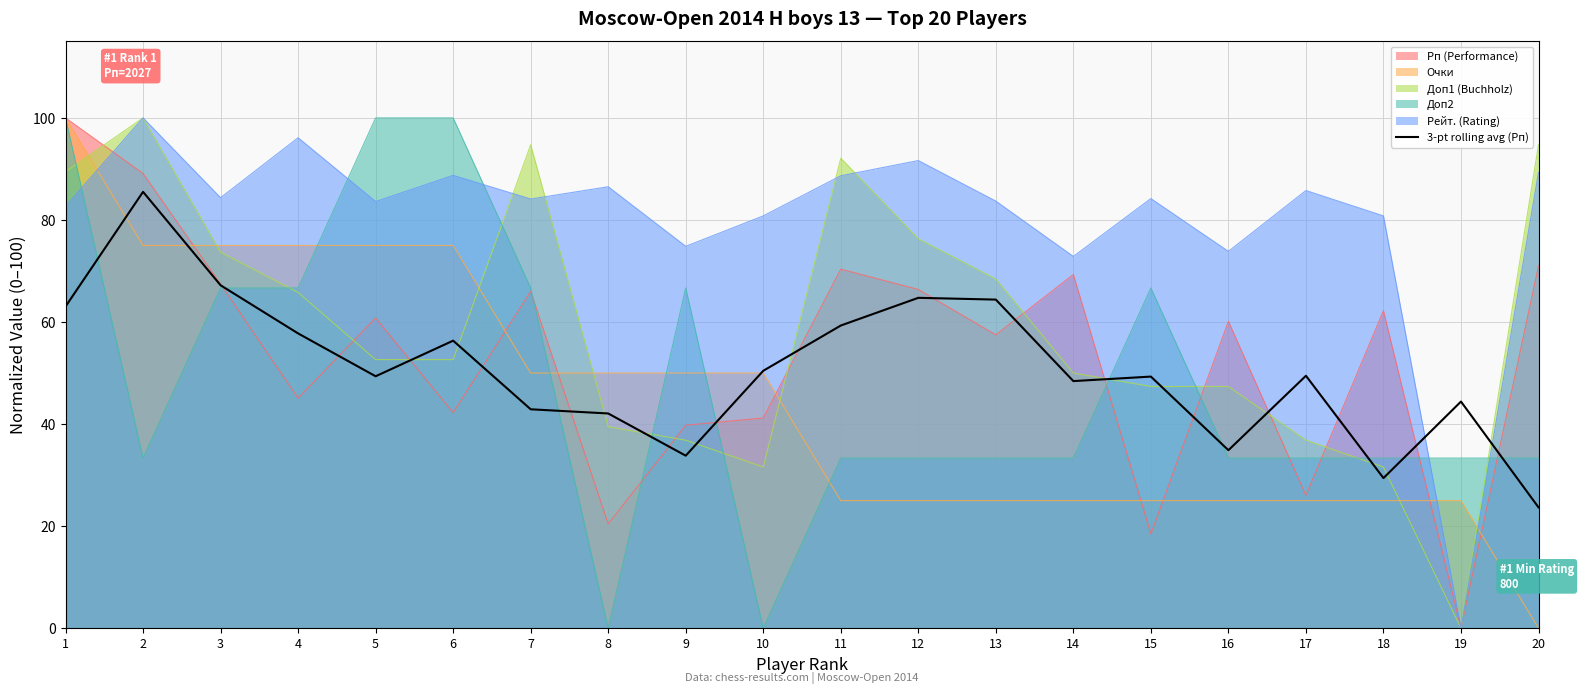

What is the value of the 10th point from the left?

50.4